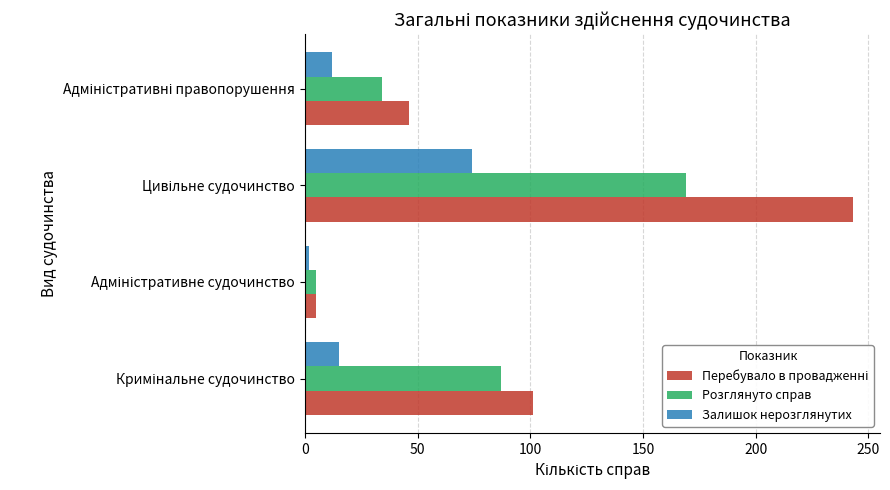

What is the difference between the maximum and minimum values in the Розглянуто справ series?

164